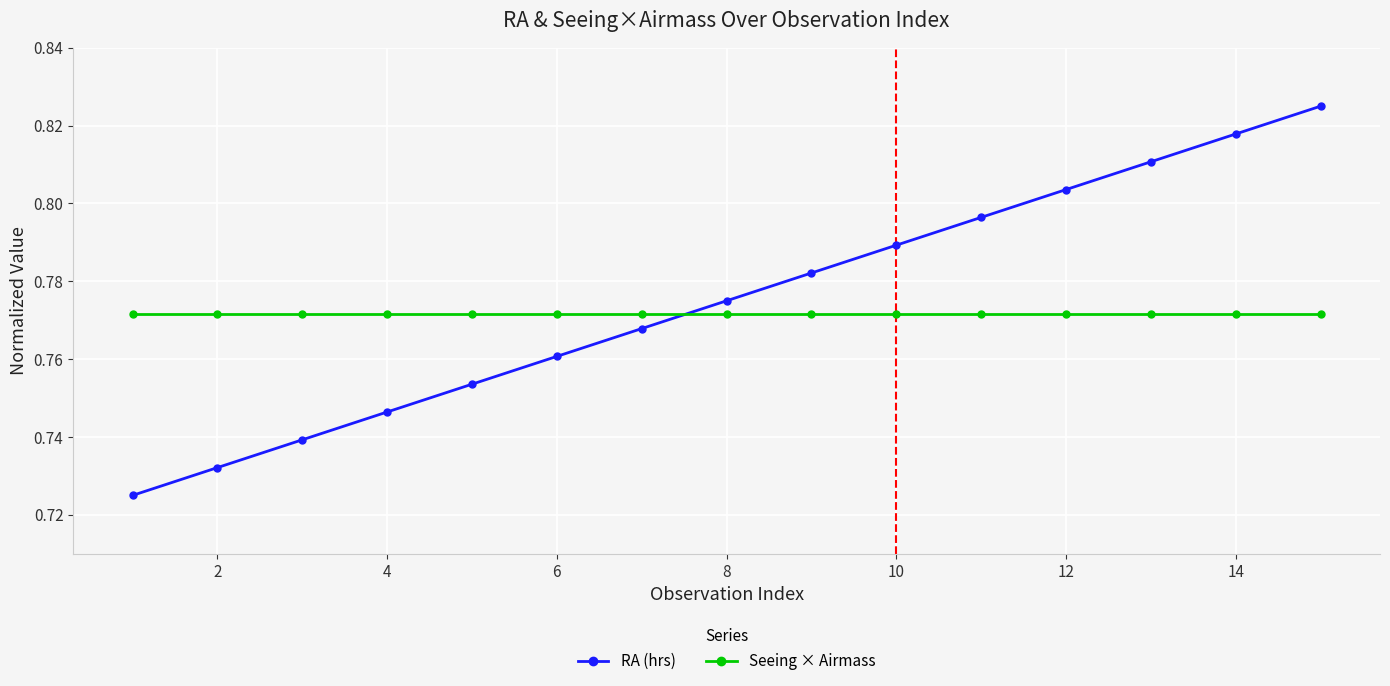

Rank the series by their maximum value, from highest to lowest.

RA (hrs), Seeing × Airmass